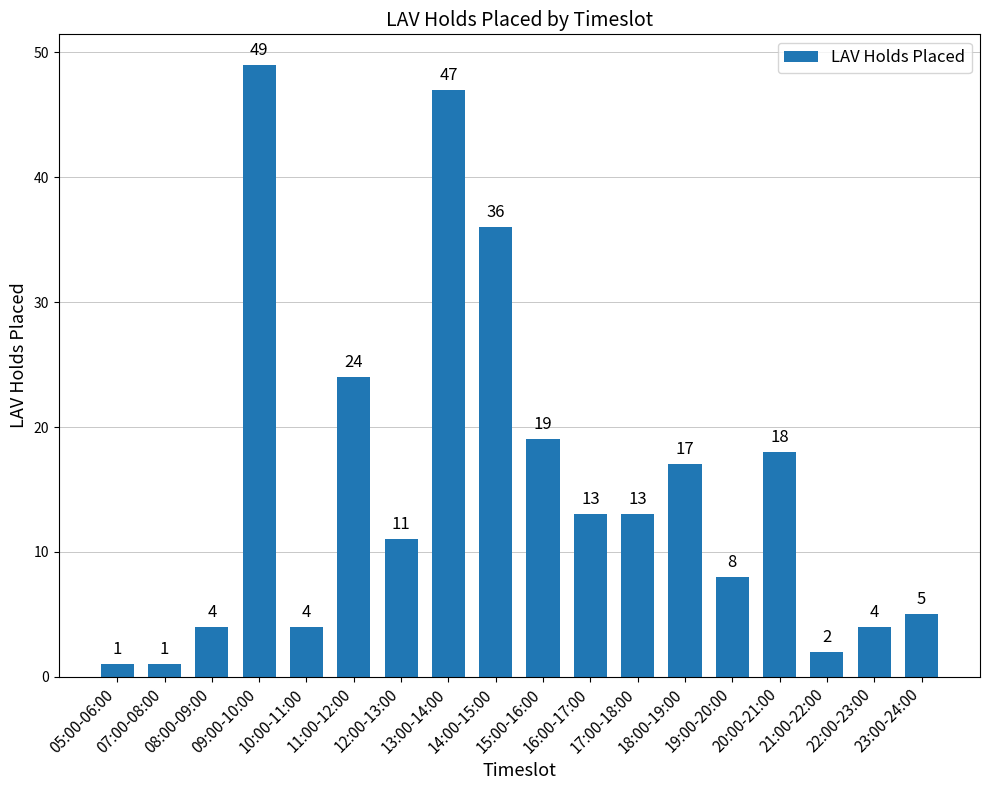

What is the change in value from 05:00-06:00 to 16:00-17:00?

+12